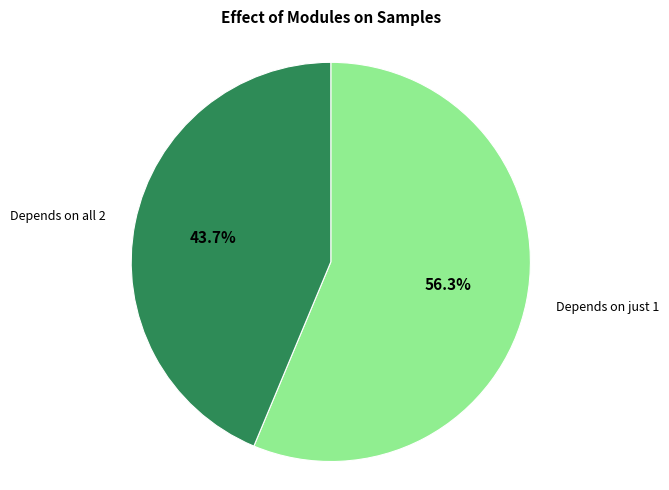

Count the number of slices in the pie.

2